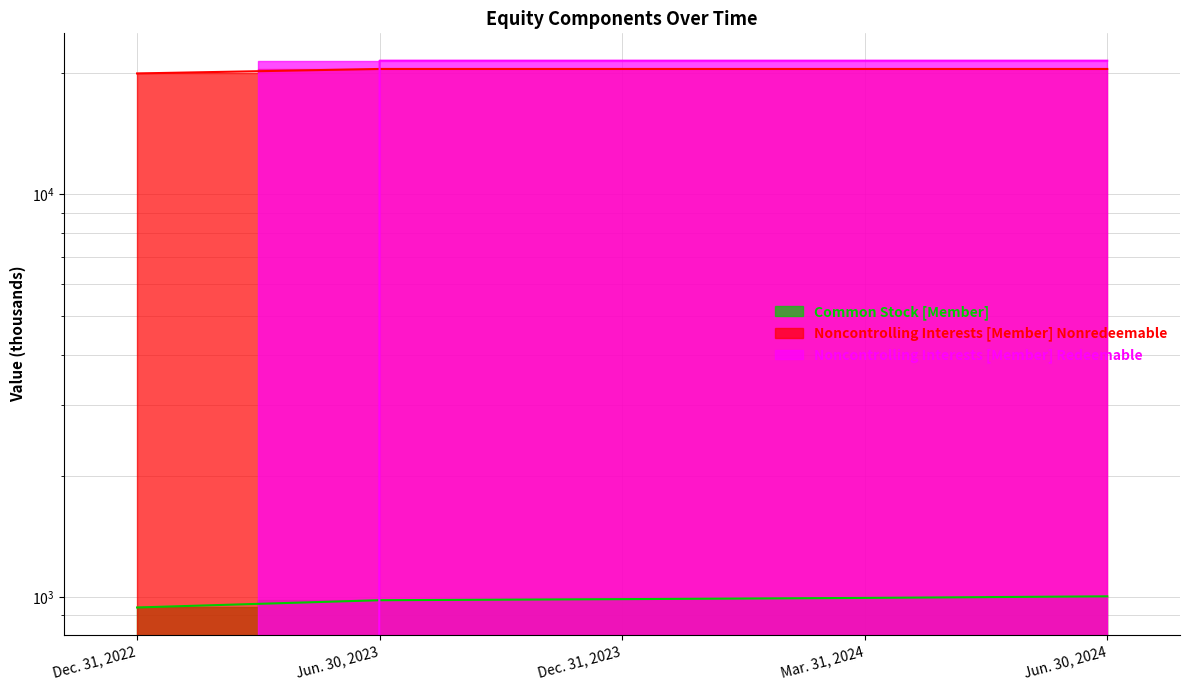

Read the Noncontrolling Interests [Member] Nonredeemable value at Jun. 30, 2024.

20487